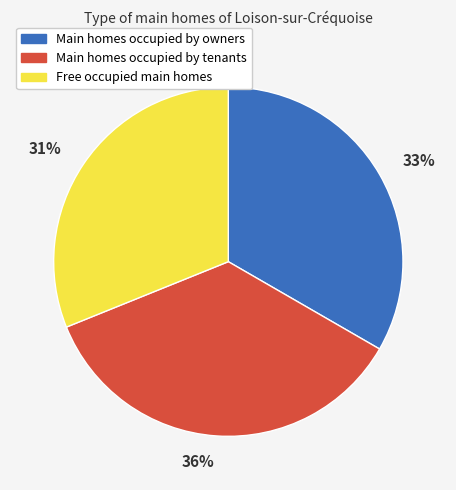

To the nearest percent, what is the average slice percentage?

33%